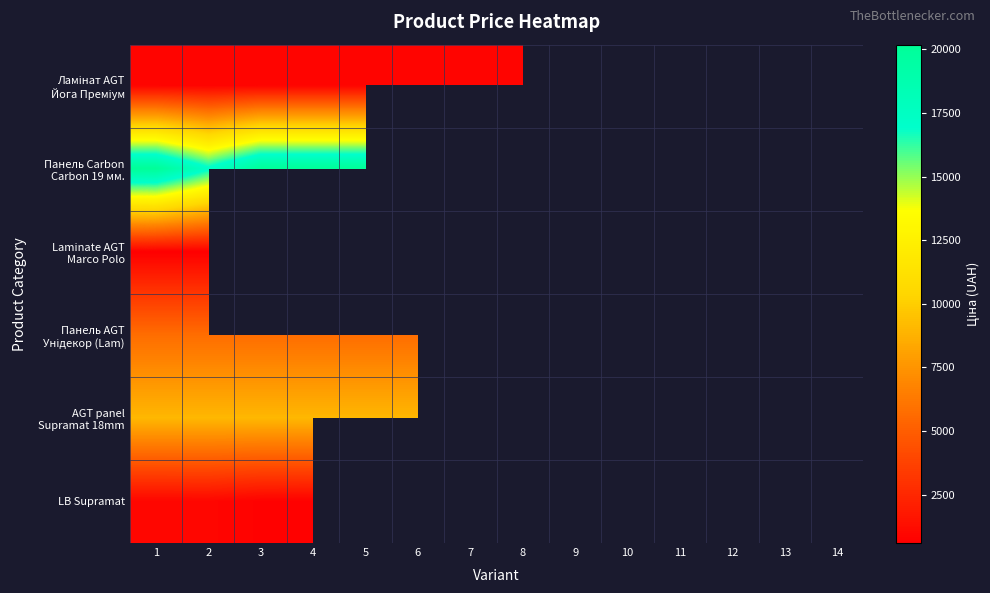

At which category is the sum across all series the highest?

1